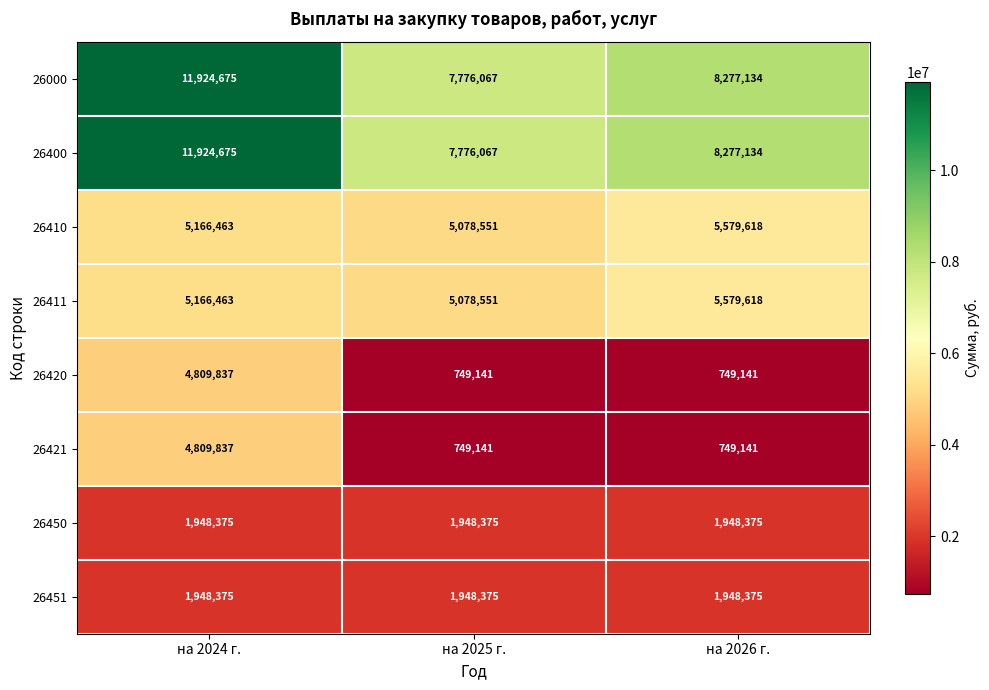

Count the 26420 values in the range 749141 to 4809837.

3